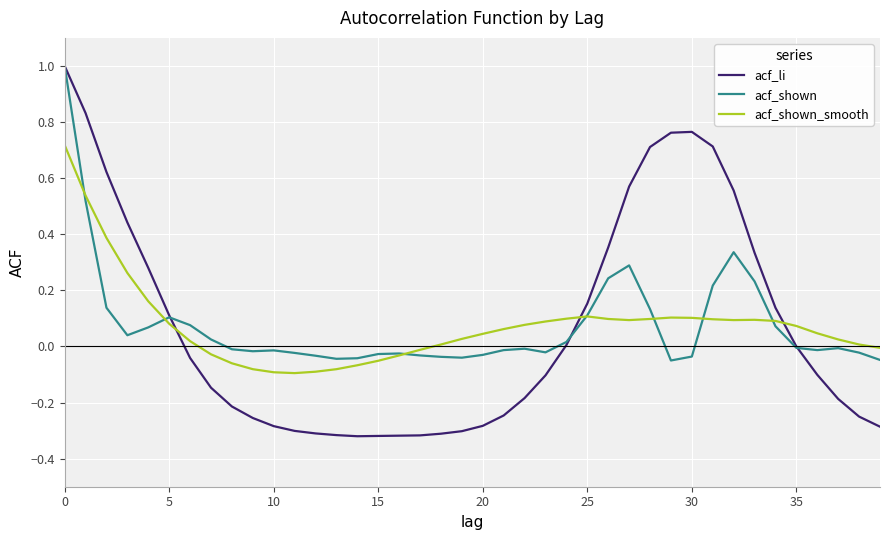

Which series has the largest range (max minus min)?

acf_li